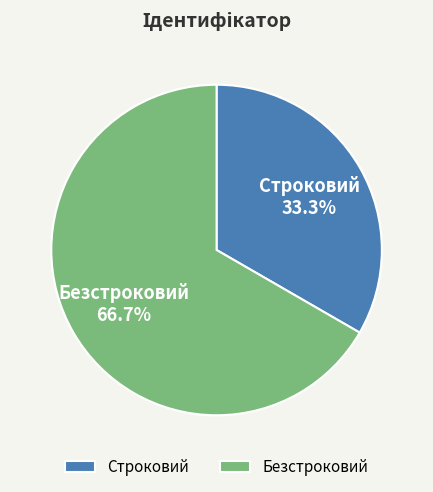

To the nearest percent, what is the difference between the largest and smallest slice percentages?

33%